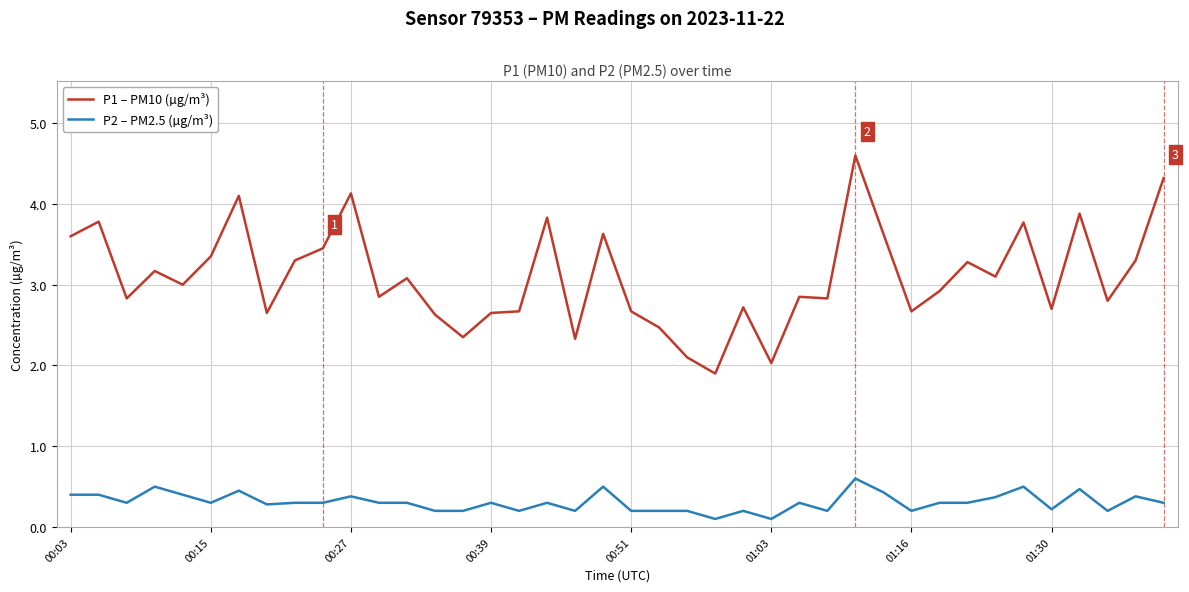

What is the lowest value of the P1 – PM10 (µg/m³) series?

1.9